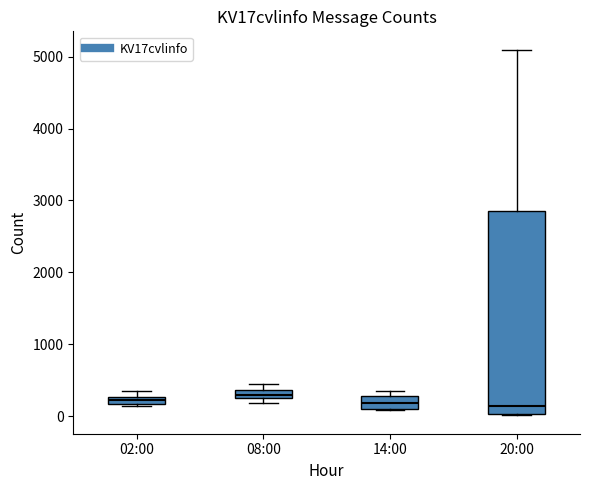

Comparing the boxes themselves (not the whiskers), which one is the tallest?

20:00